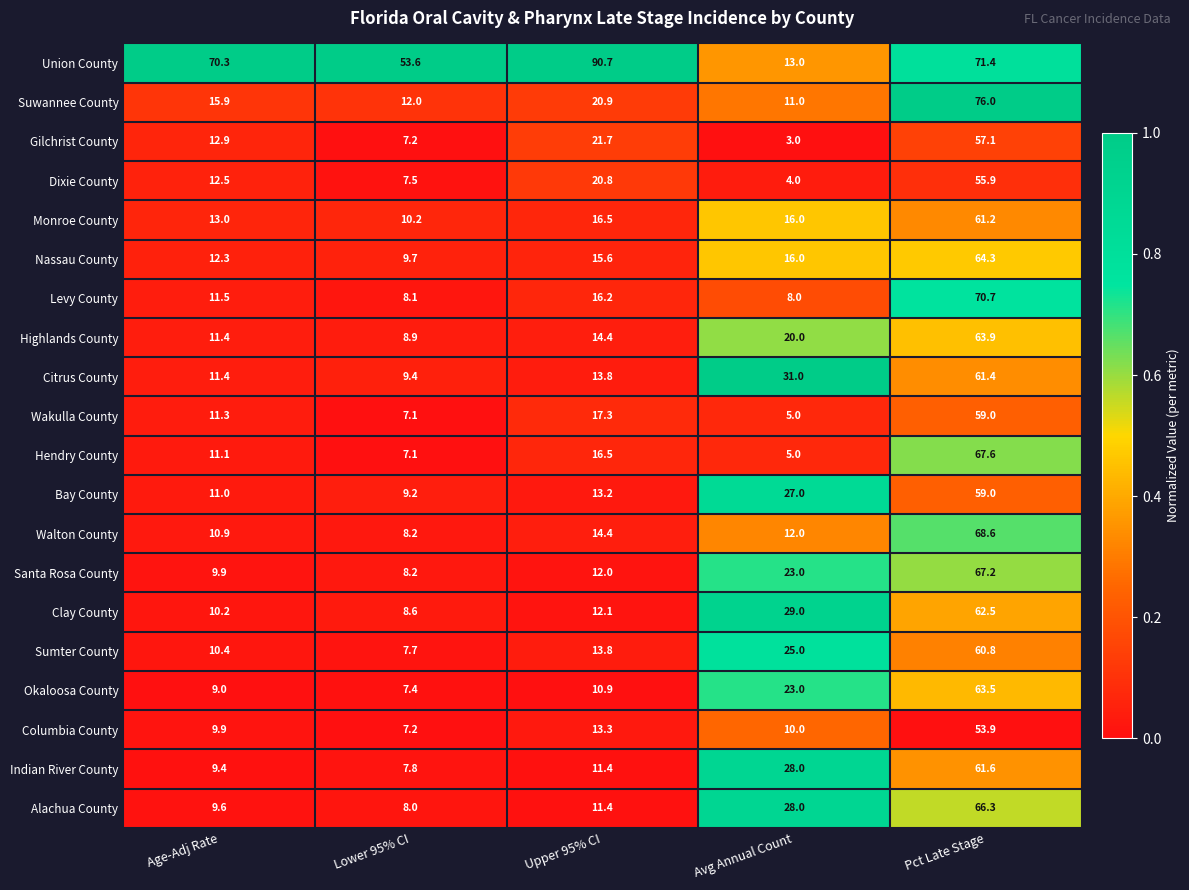

At how many categories does at least one series exceed 64?

3